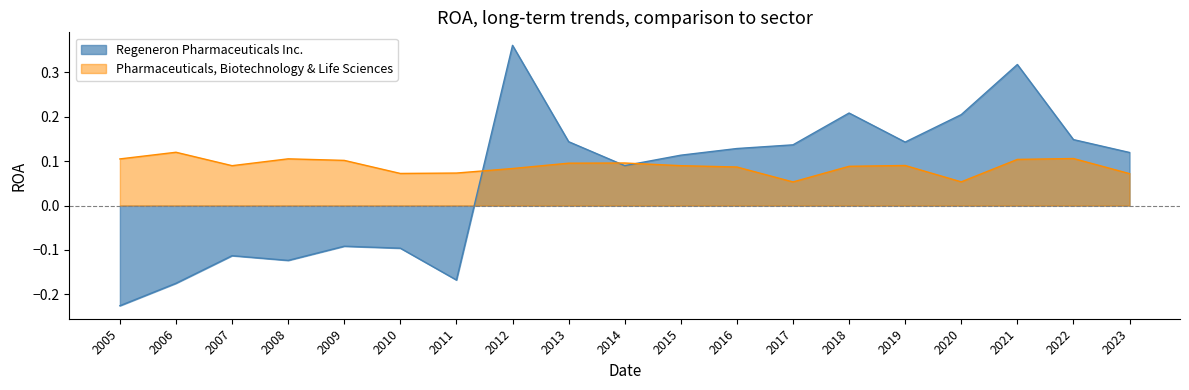

What is the average value of the Pharmaceuticals, Biotechnology & Life Sciences series?

0.1